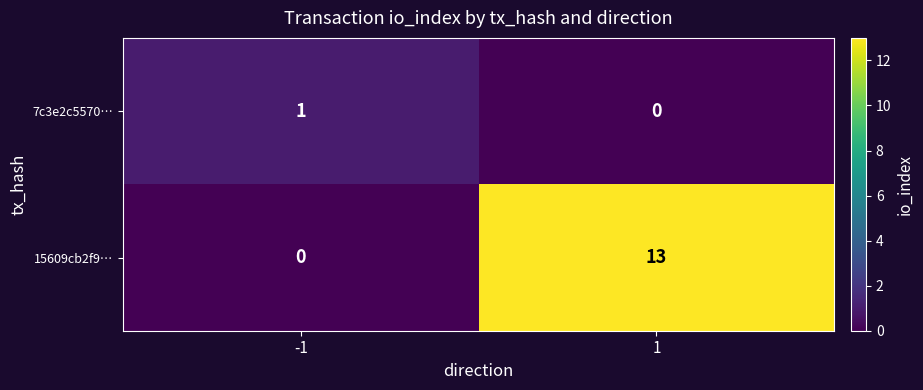

Count the number of data series in this chart.

2